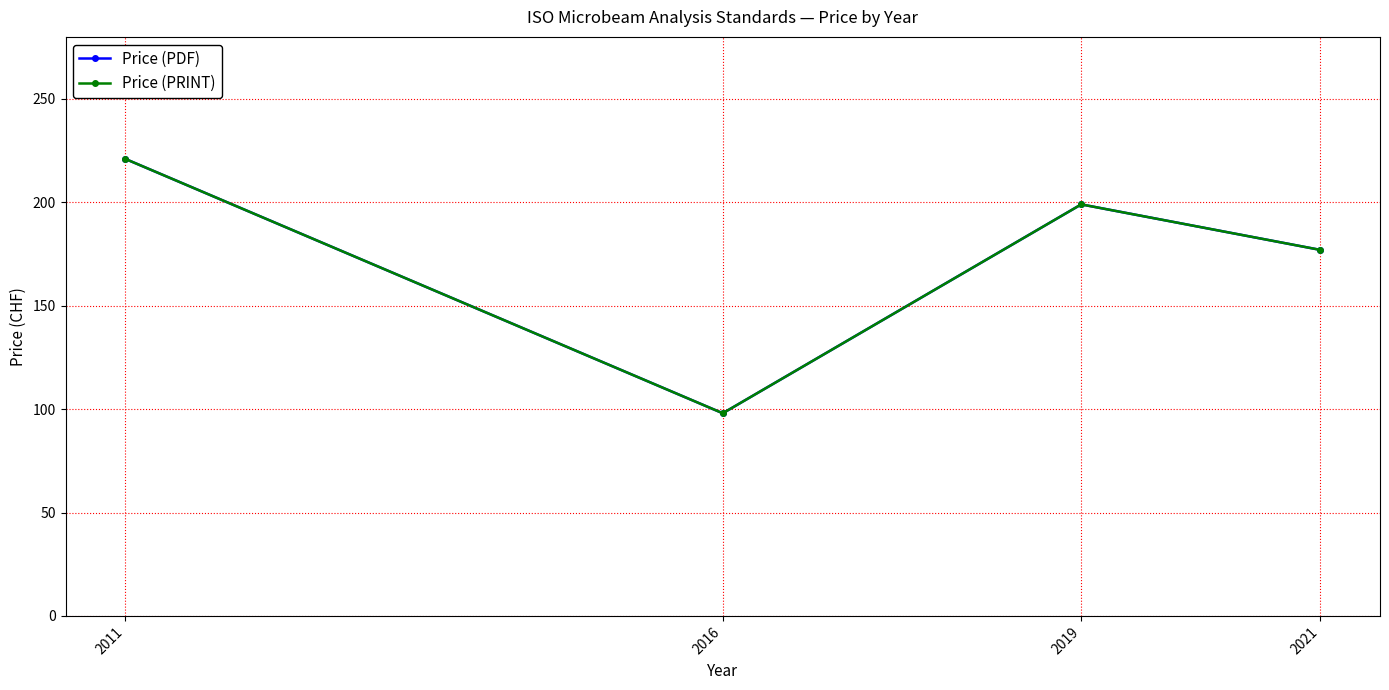

At which label does Price (PRINT) first exceed 199?

2011